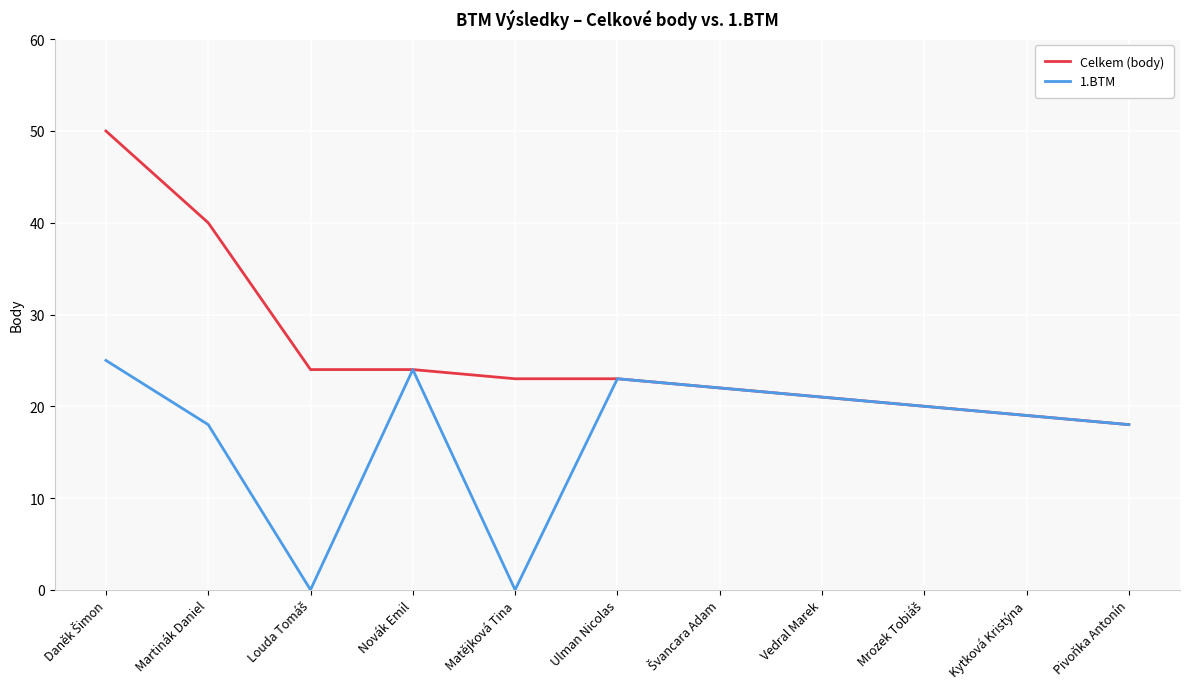

Count the number of data series in this chart.

2